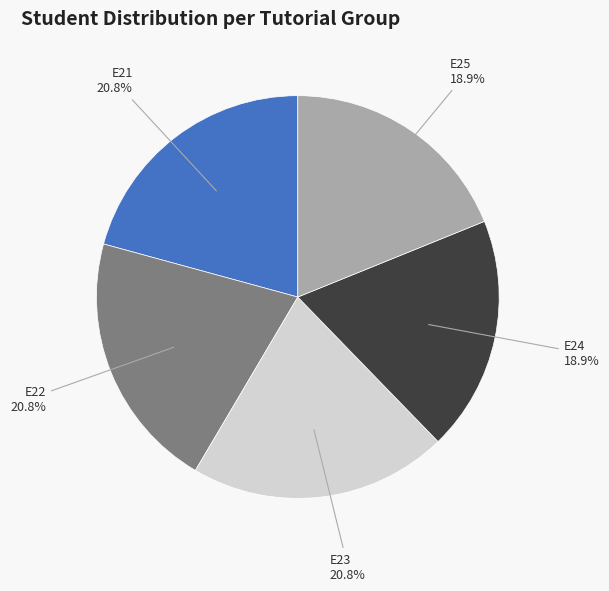

Is there any slice that represents more than half of the pie?

No